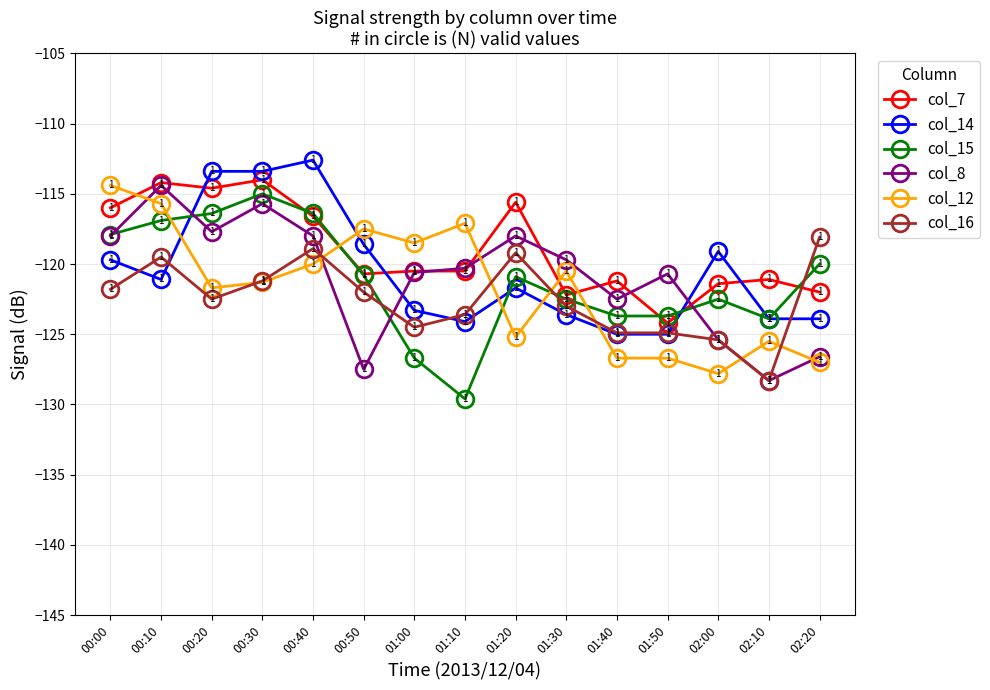

Where is the first local maximum for col_8?

00:10